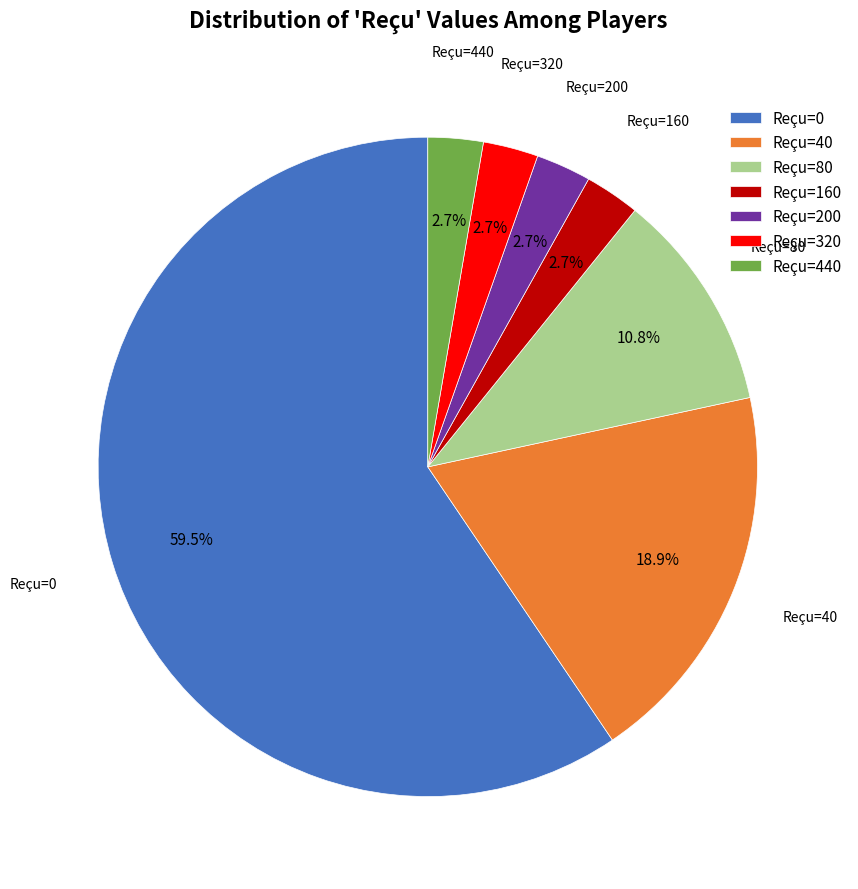

Which has a higher value, Reçu=80 or Reçu=440?

Reçu=80